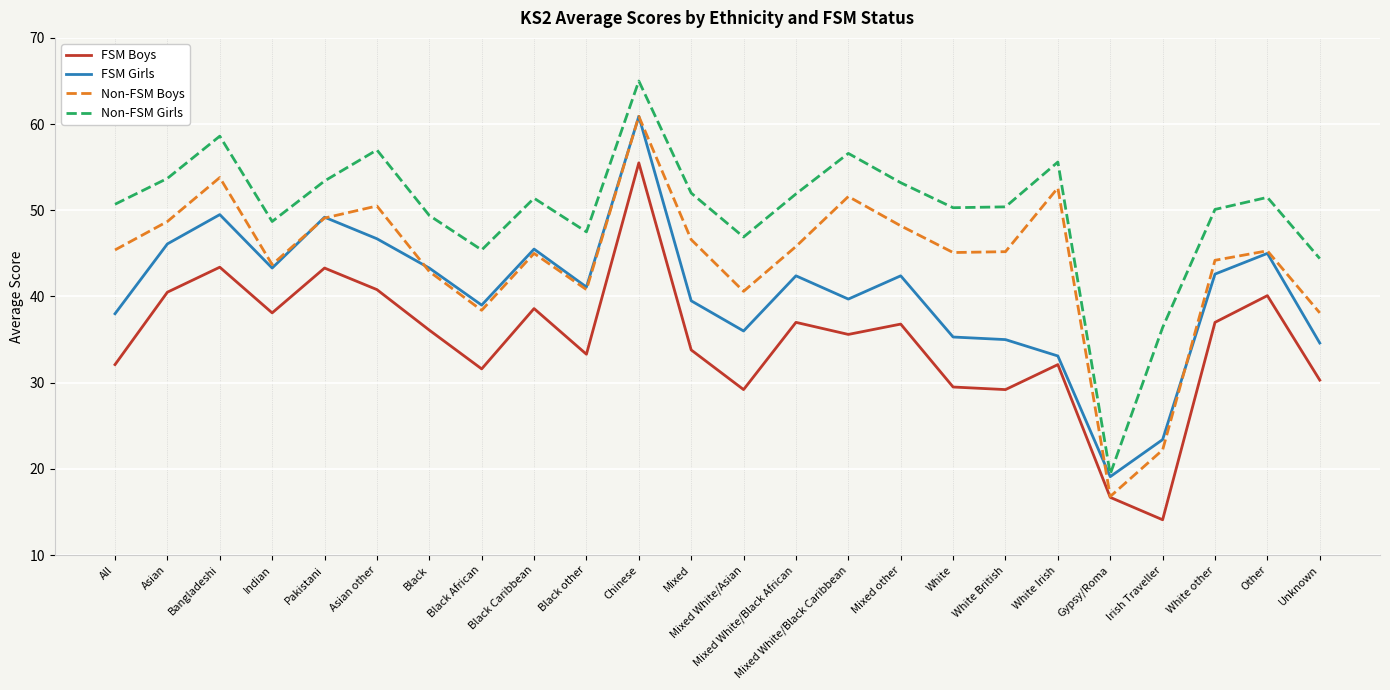

What position from the right is Chinese?

14